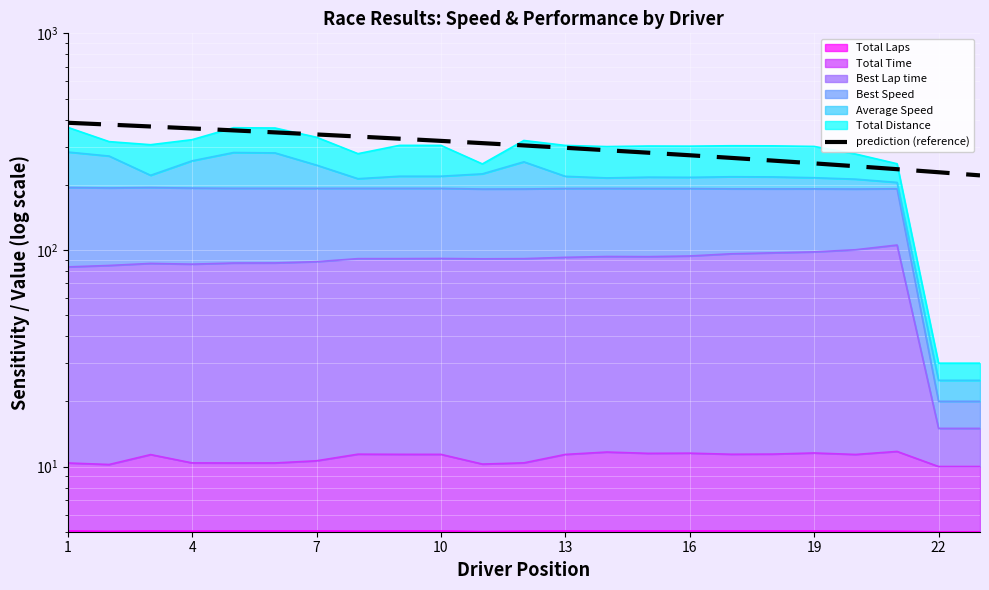

Which label corresponds to the largest value in the chart?

1